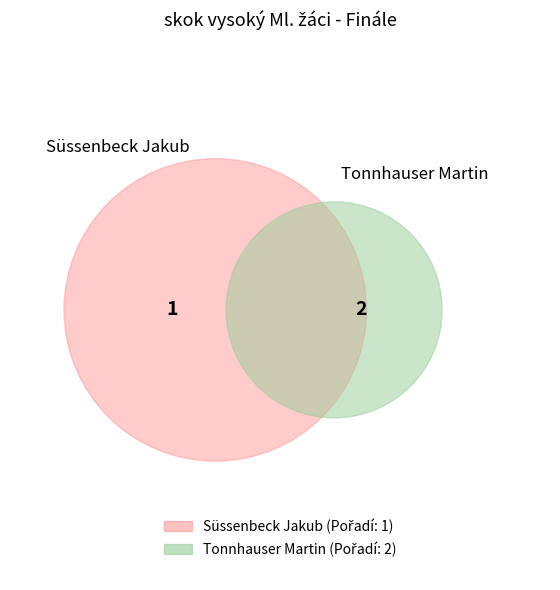

What is the ratio of the value at Tonnhauser Martin to the value at Süssenbeck Jakub?

2.0